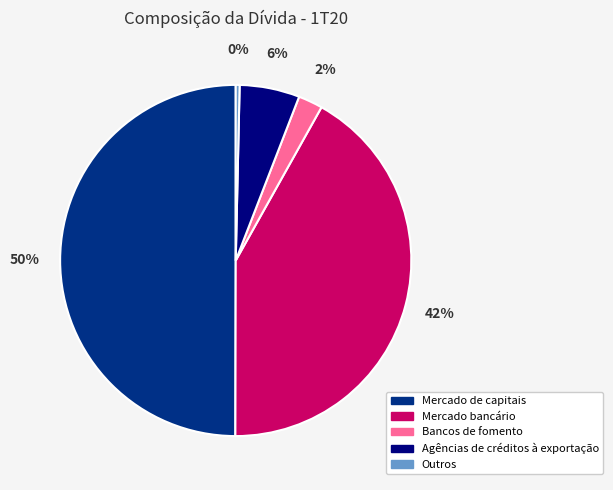

Does Bancos de fomento represent more than half of the total?

No